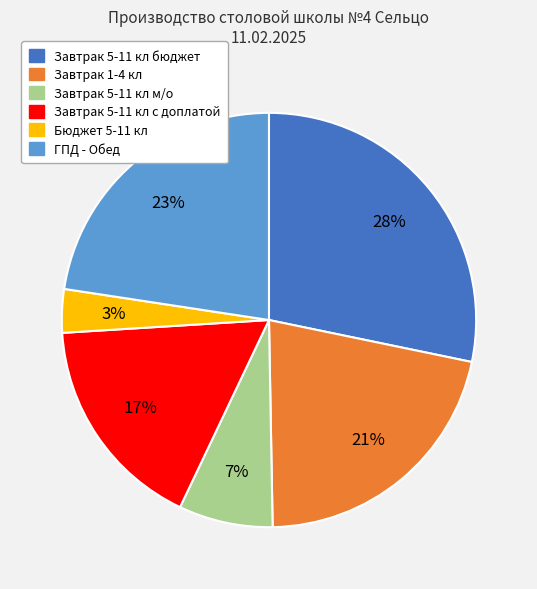

Which slice is the largest?

Завтрак 5-11 кл бюджет